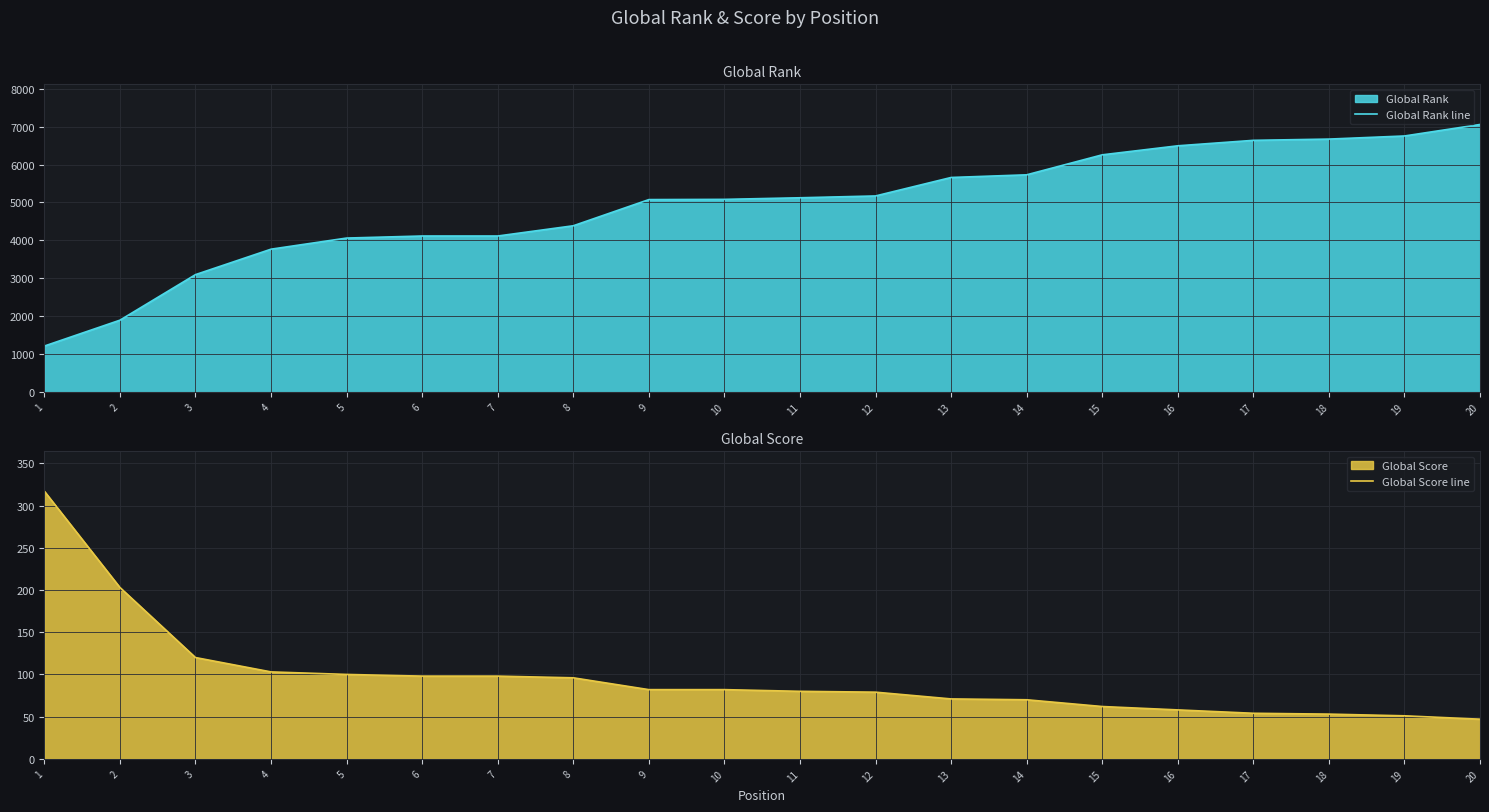

How many lines are shown in the chart?

2